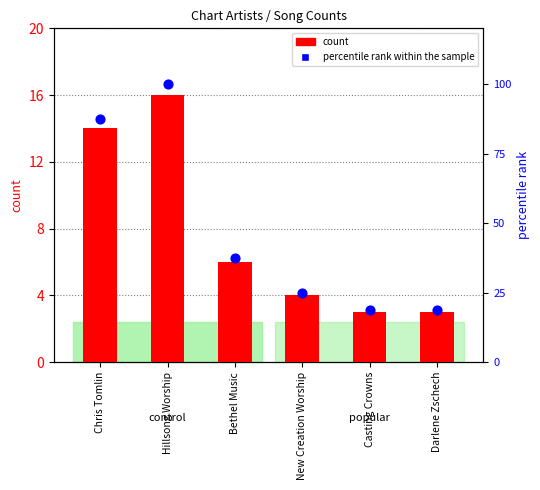

What is the total value across all series at Darlene Zschech?

21.8